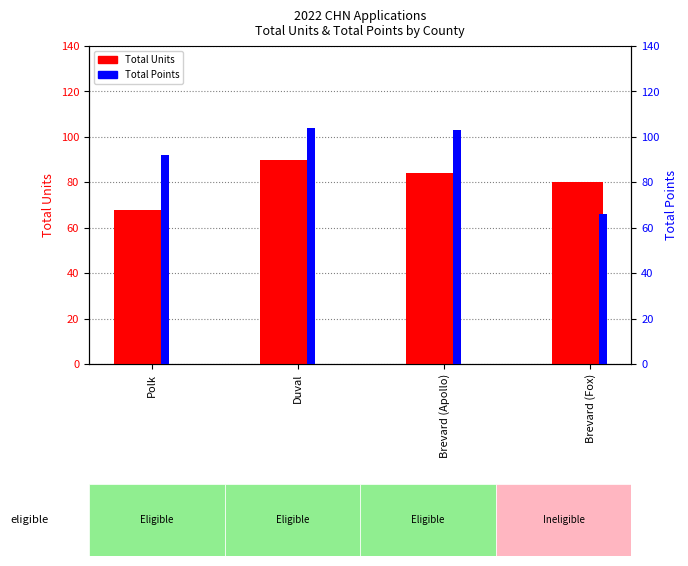

The Total Units series shows 108 at Brevard (Fox). True or false?

False